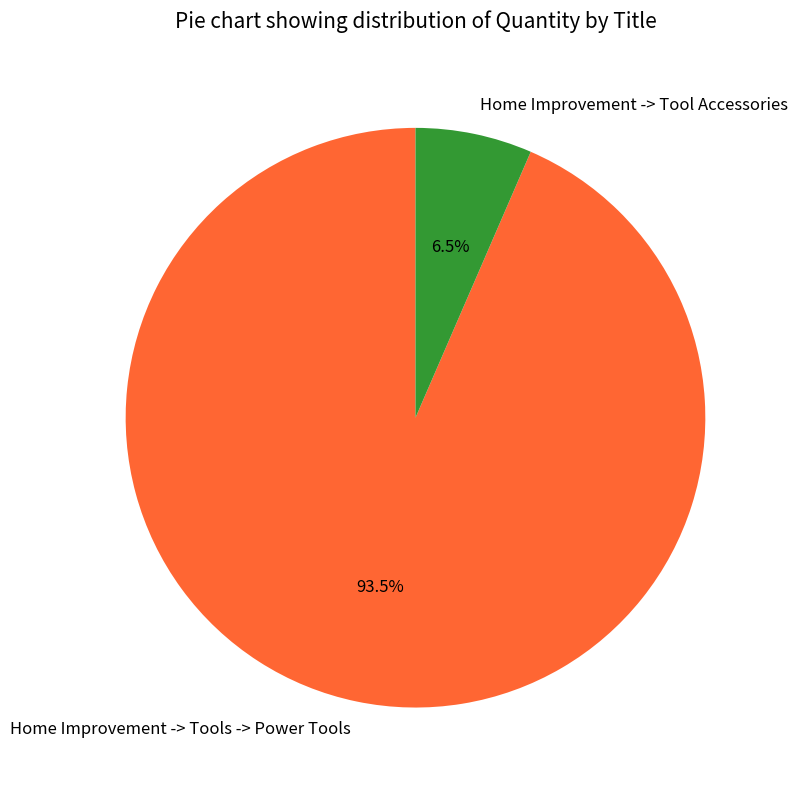

To the nearest percent, what is the difference between the largest and smallest slice percentages?

87%